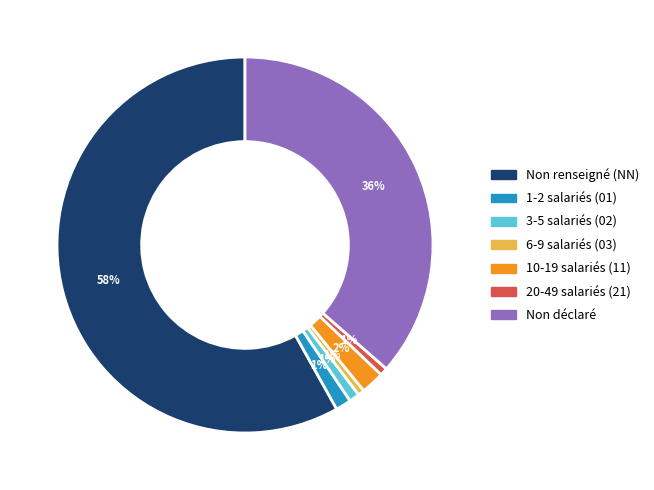

Does any single category account for the majority?

Yes